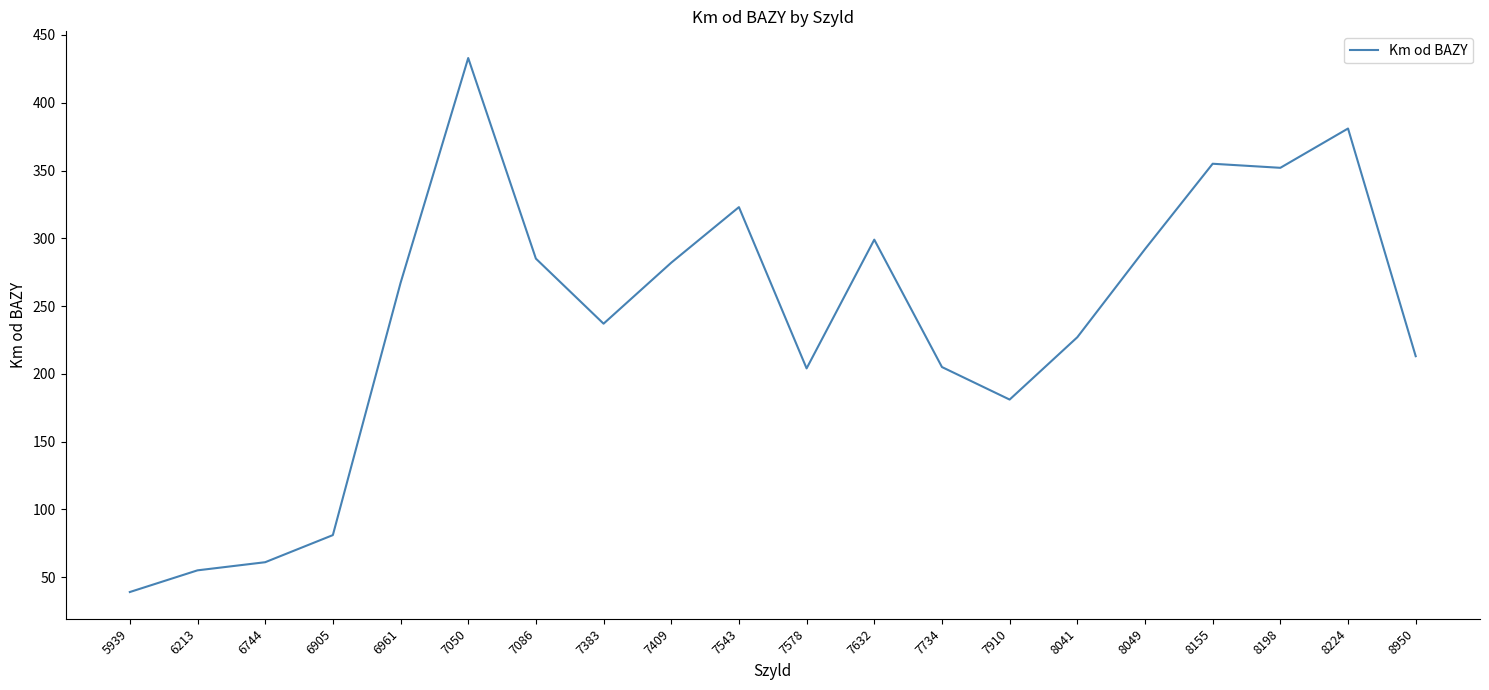

What is the difference between the maximum and minimum values?

394